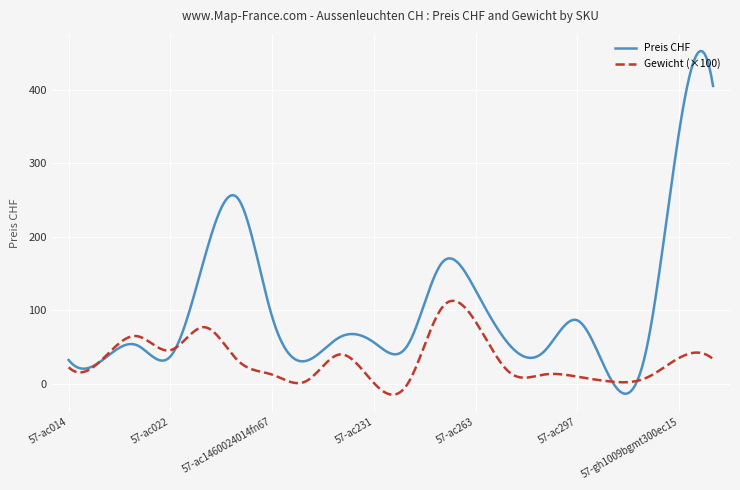

Which series has the largest total across all categories?

Preis CHF